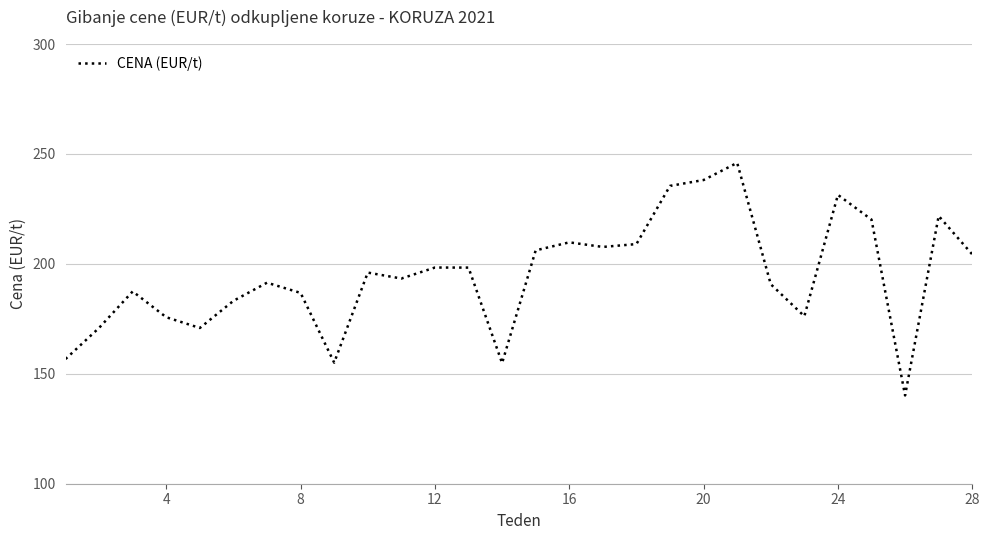

What is the smallest value displayed?

140.2